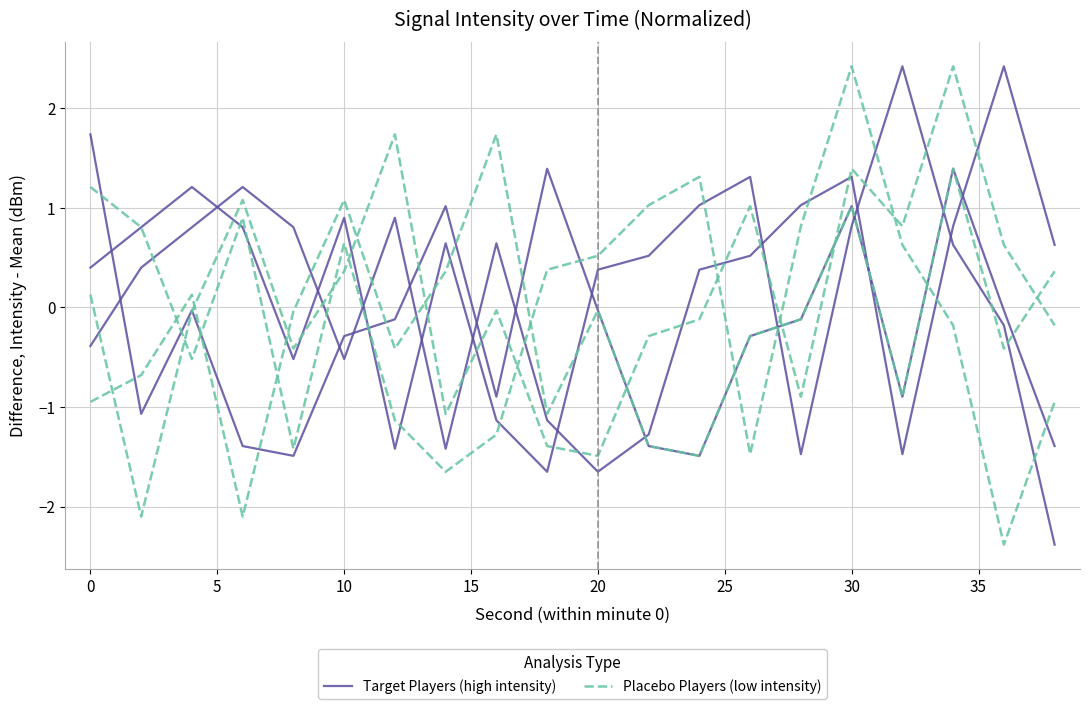

Rank the series by their maximum value, from lowest to highest.

Target Players (high intensity), Placebo Players (low intensity)